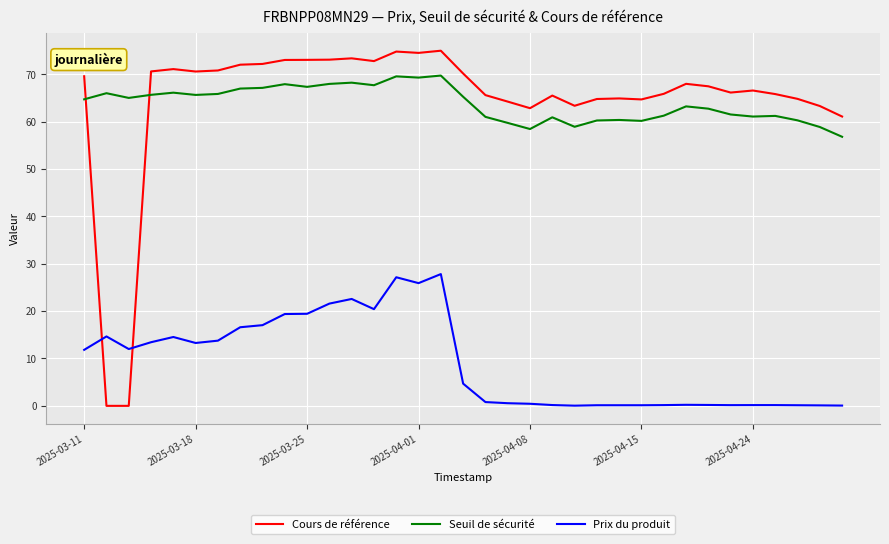

What is the minimum value for Seuil de sécurité?

56.8